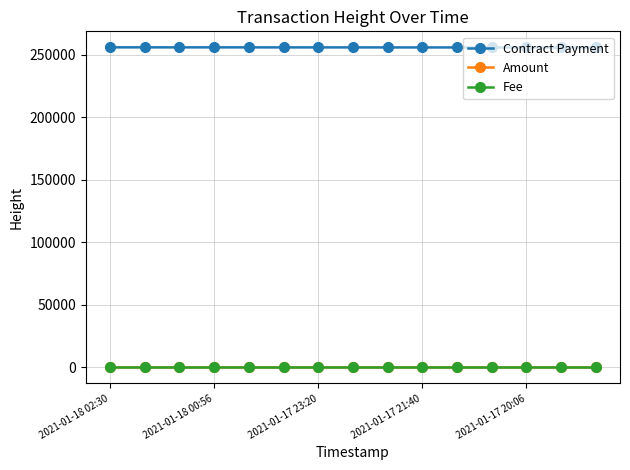

At how many categories does at least one series exceed 79784?

15